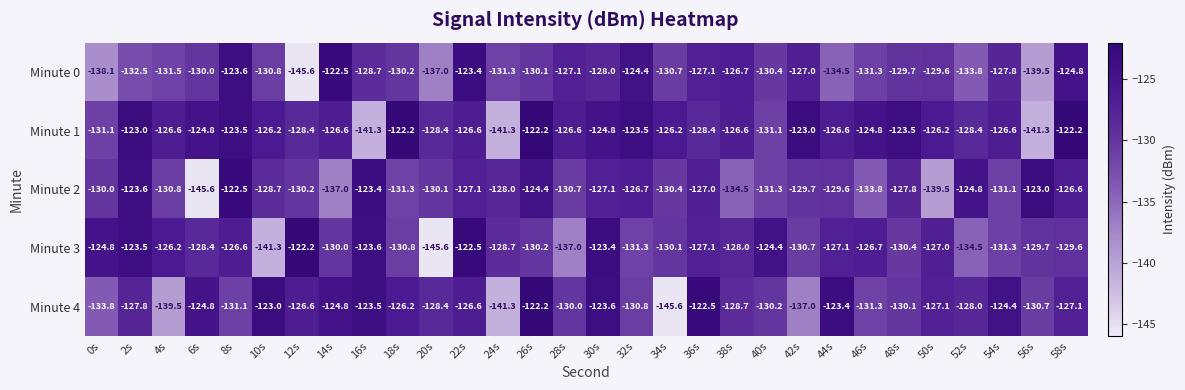

Which series has the largest total across all categories?

Minute 1